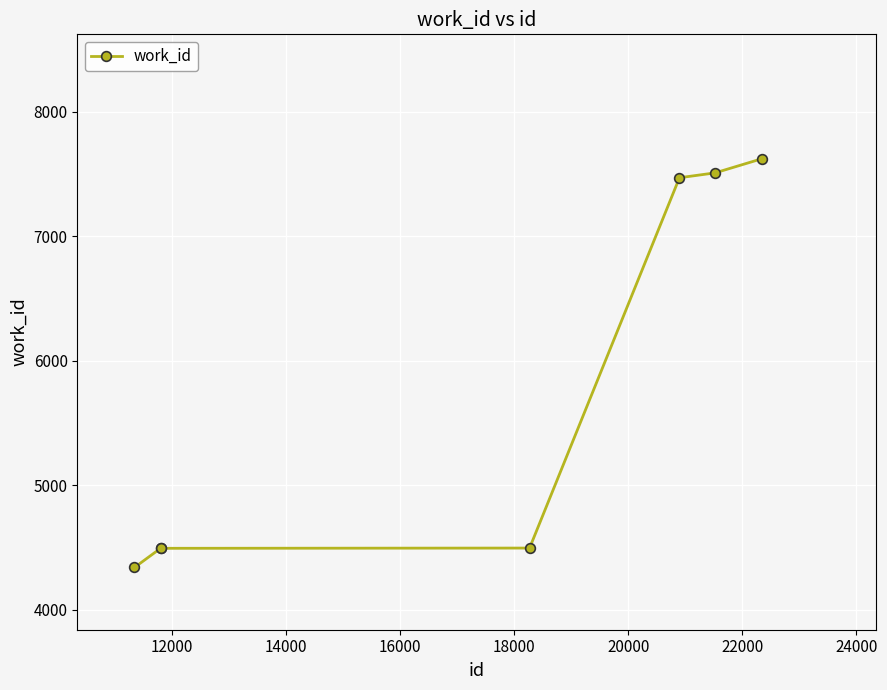

What is the difference between the maximum and minimum values?

3283